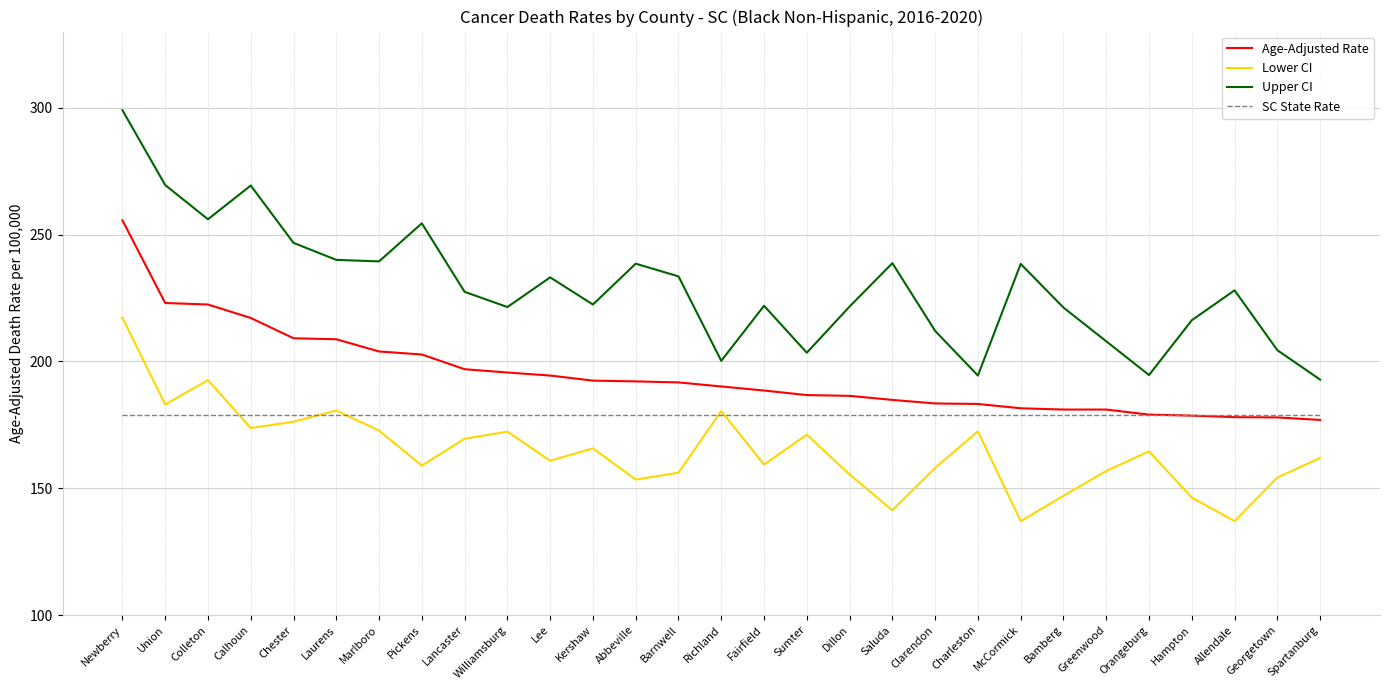

At how many categories does at least one series exceed 145?

29